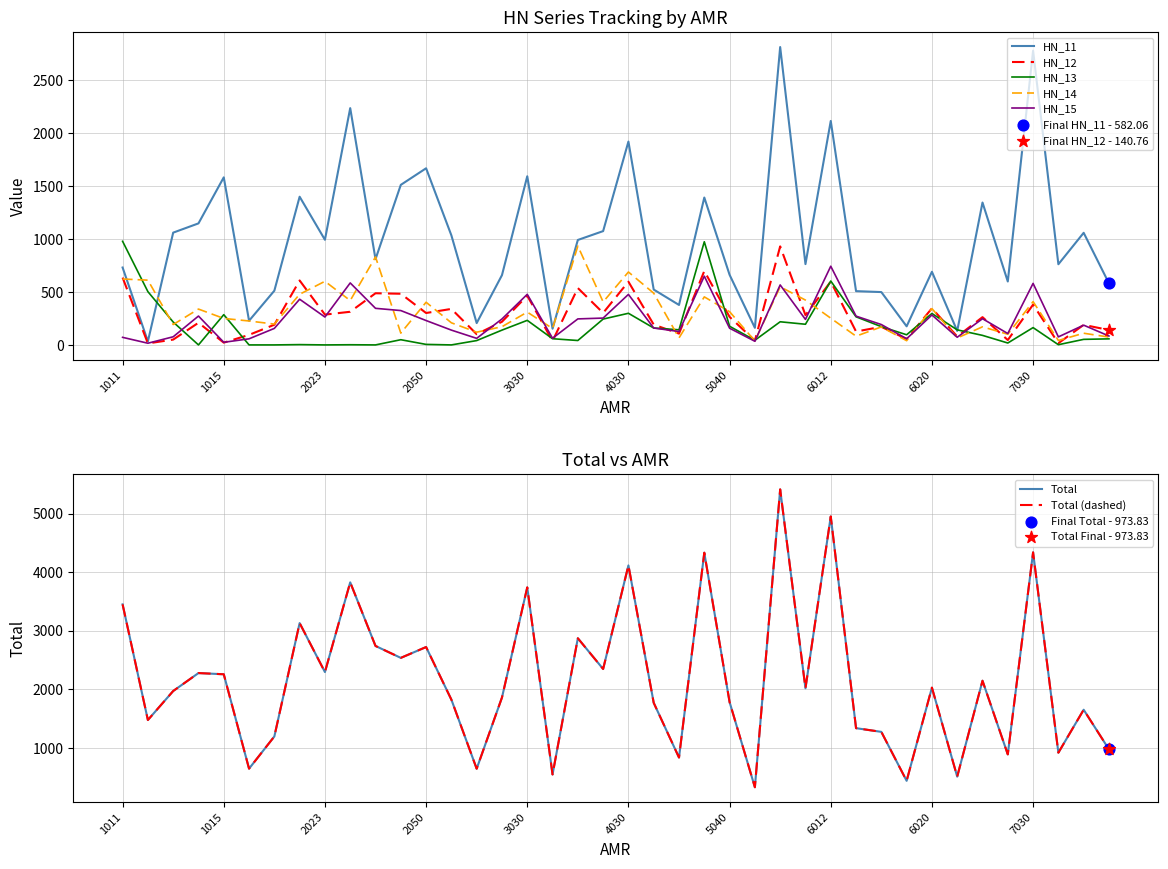

At which category is the sum across all series the highest?

5060